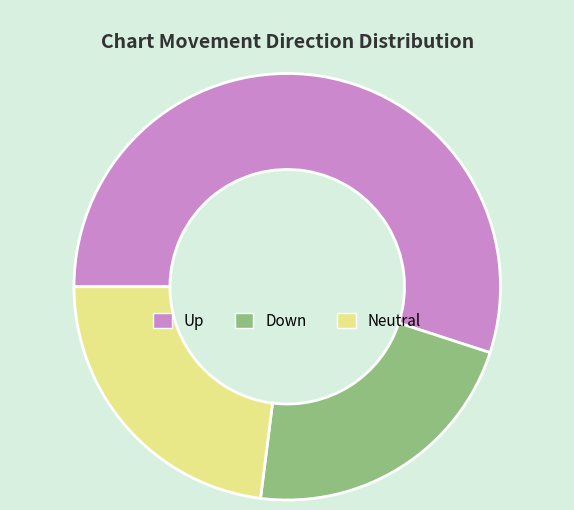

Rank the categories by value from lowest to highest.

Down, Neutral, Up